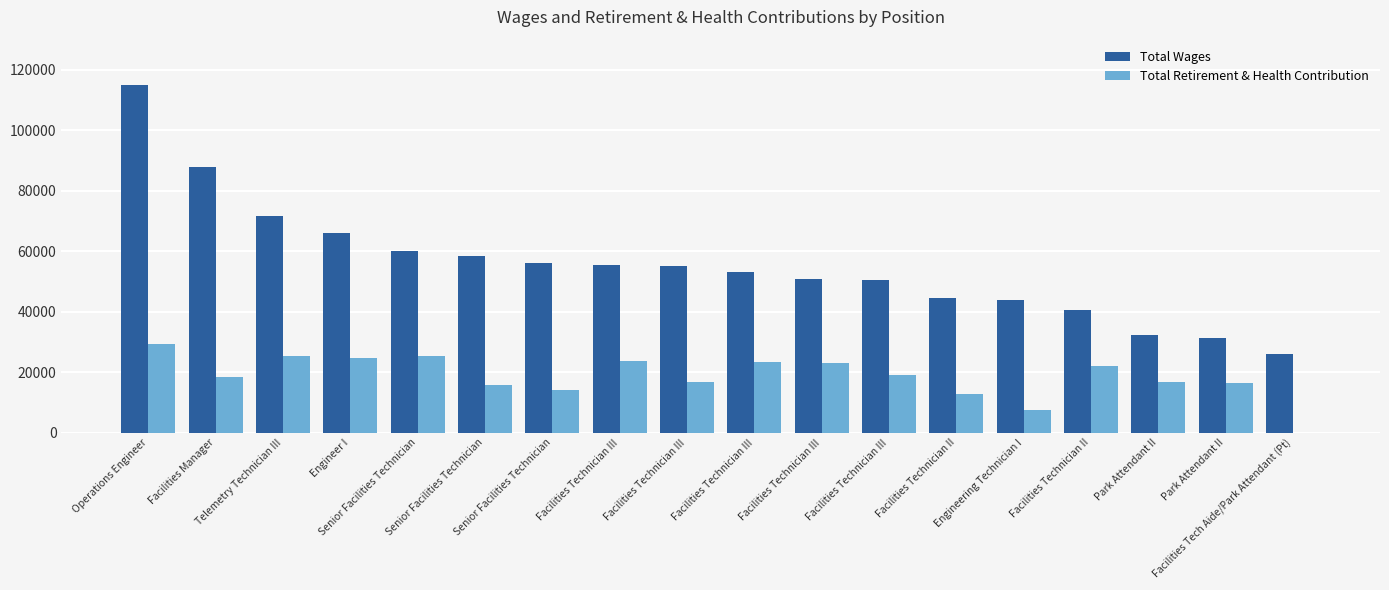

List the series in order of their peak value, lowest first.

Total Retirement & Health Contribution, Total Wages